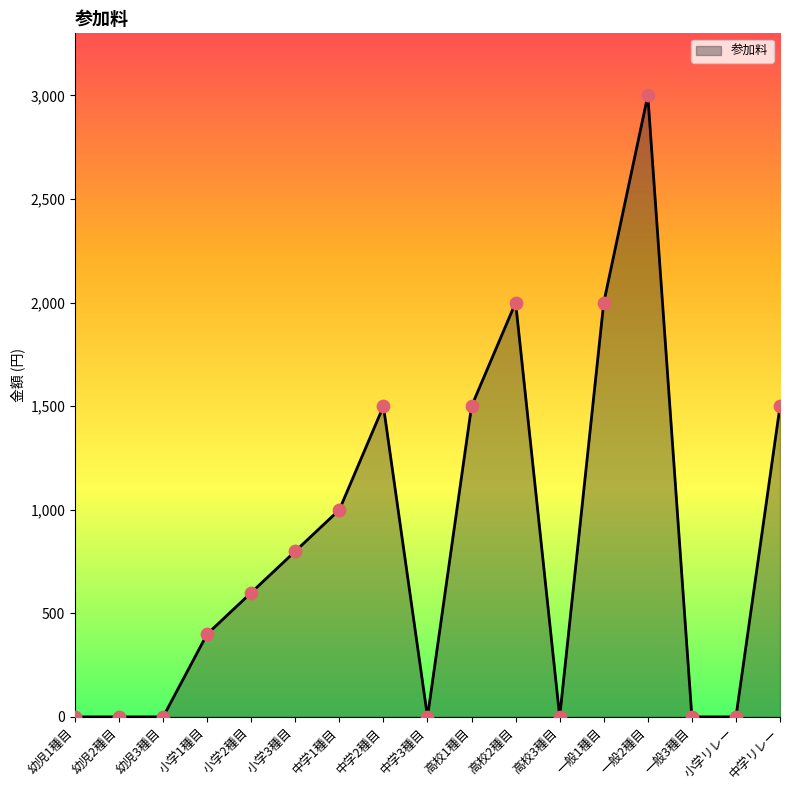

What is the change in value from 一般2種目 to 中学リレー?

-1500